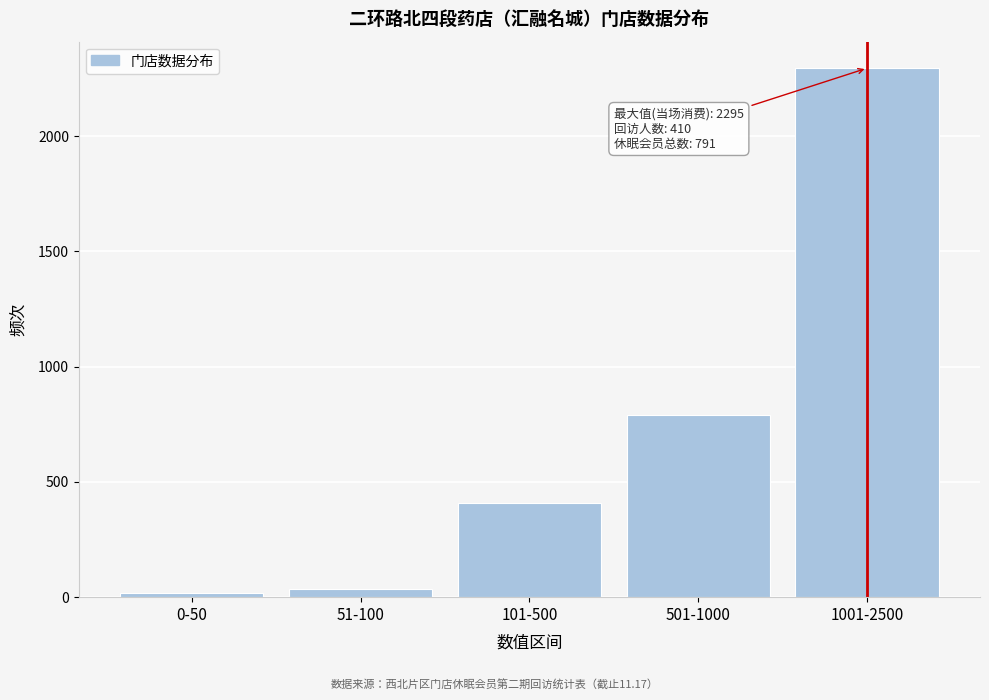

Reading left to right, what are all the values shown in this chart?

0-50=16	51-100=34	101-500=410	501-1000=791	1001-2500=2295